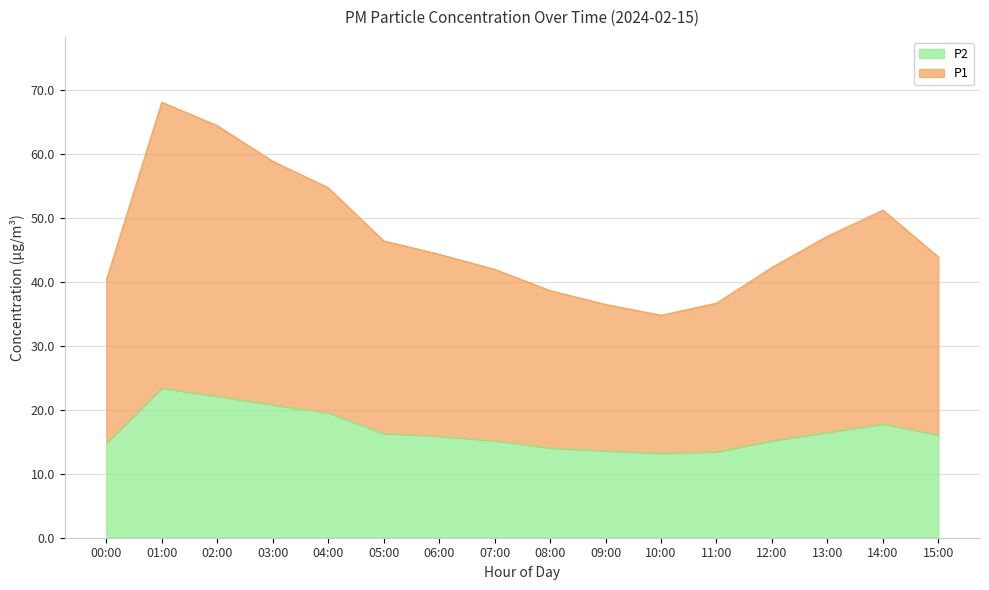

Which series has the widest spread of values?

P1